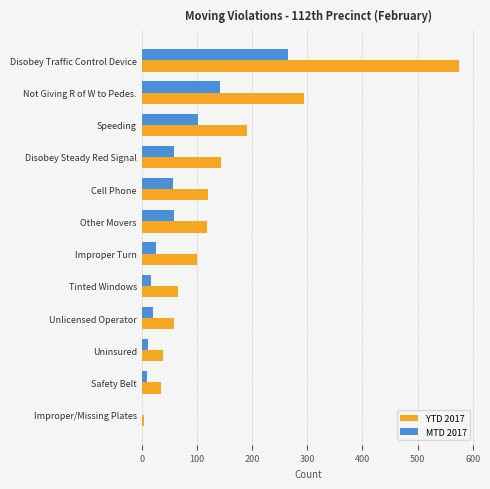

What is the sum of the YTD 2017 values at Other Movers and Disobey Steady Red Signal?

261